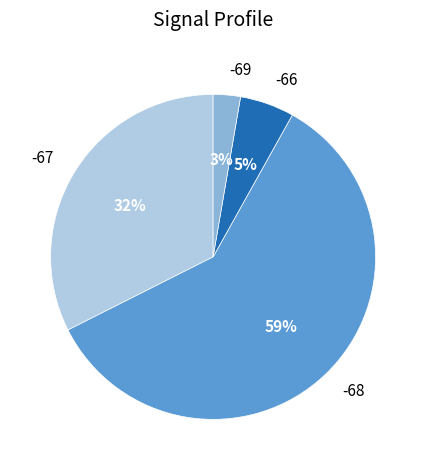

To the nearest percent, what is the difference between the -66 and -67 slice percentages?

27%